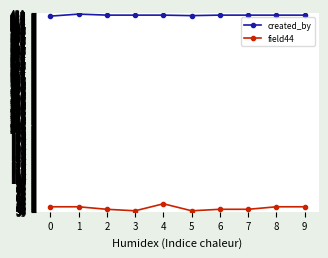

True or false: created_by and field44 intersect in this chart.

False